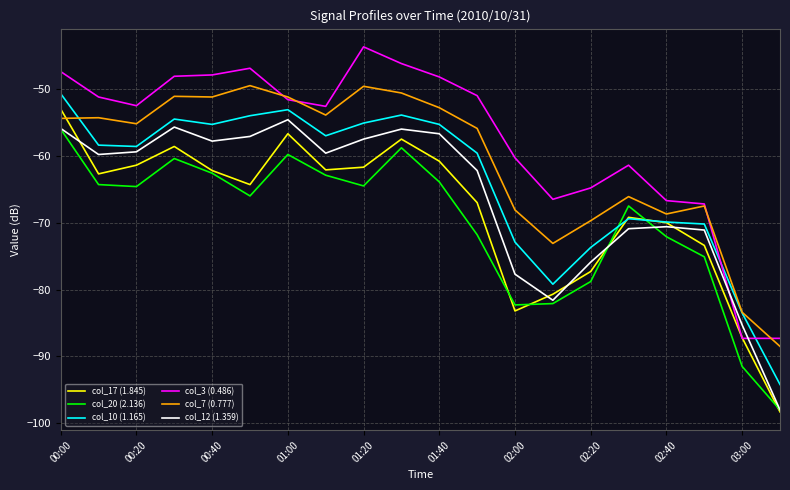

Does the chart have visible grid lines?

Yes